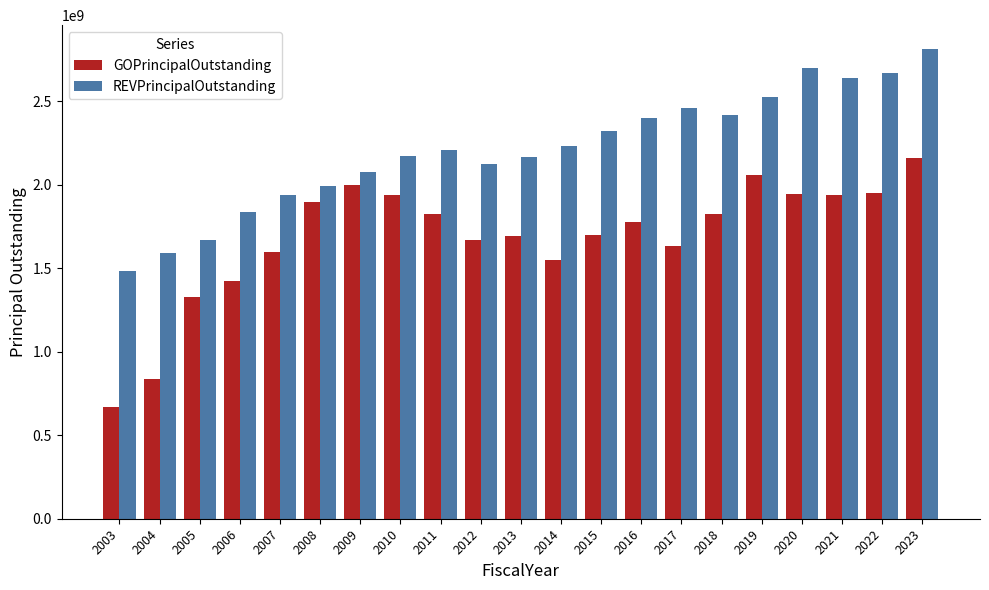

Rank the series by their maximum value, from highest to lowest.

REVPrincipalOutstanding, GOPrincipalOutstanding